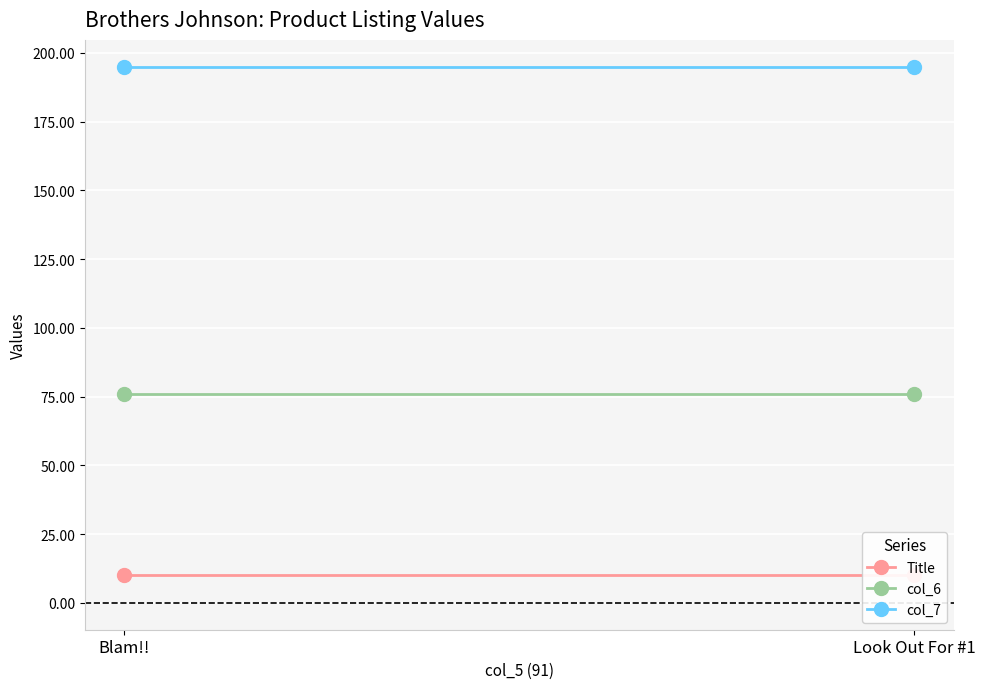

Reading right to left, transcribe all the data shown in this chart.

Title: 10.0	10.0
col_6: 76.0	76.0
col_7: 195.0	195.0